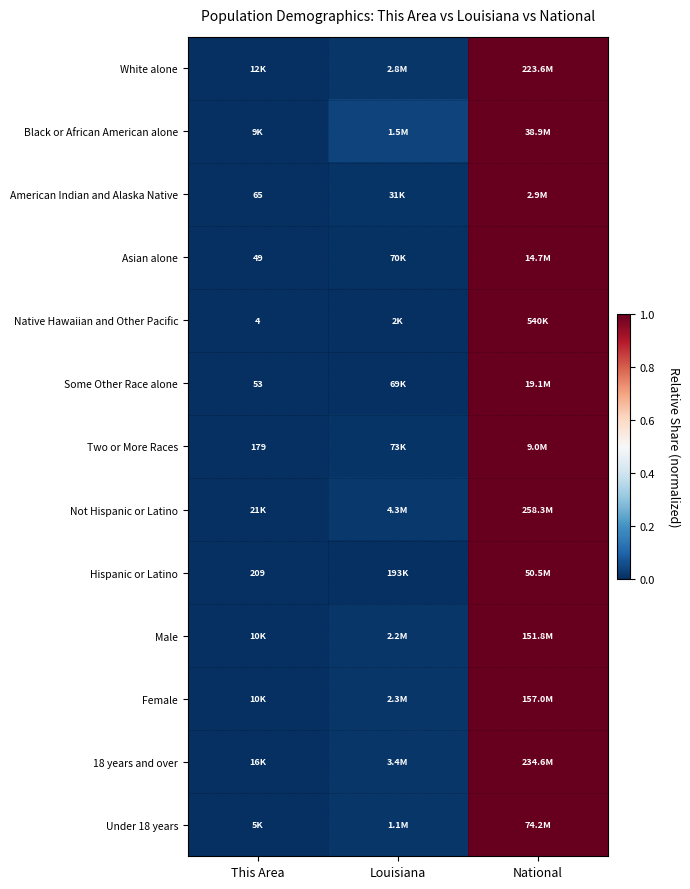

Rank the categories by Asian alone value from highest to lowest.

National, Louisiana, This Area